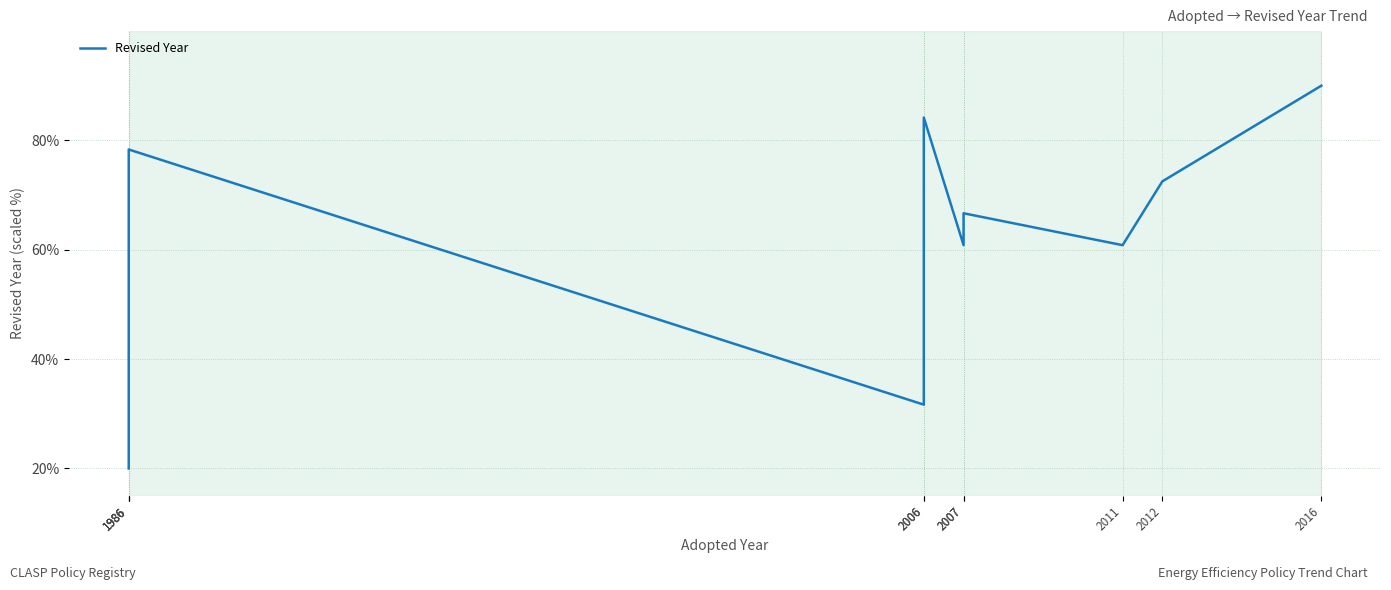

How many values are below 66?

4